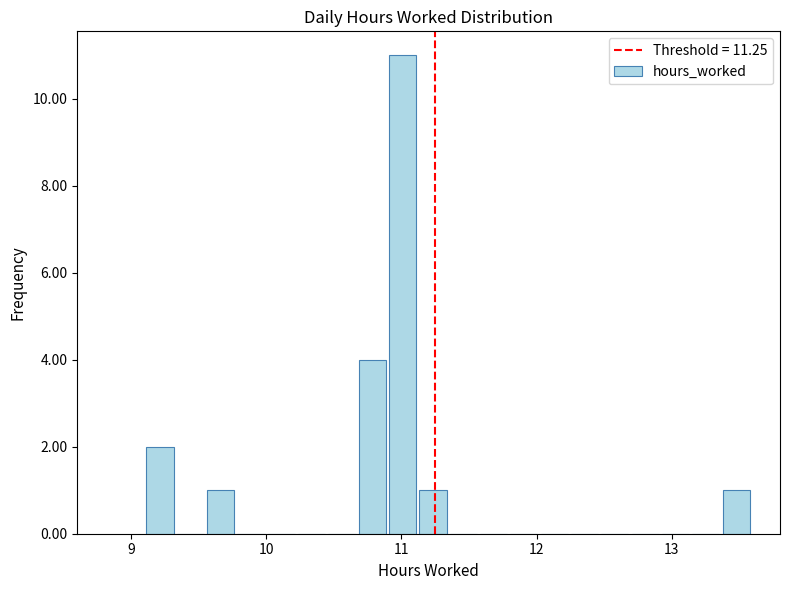

Around what value on the x-axis is the tallest bar? Give the approximate position of its centre, as read against the axis.

11.0